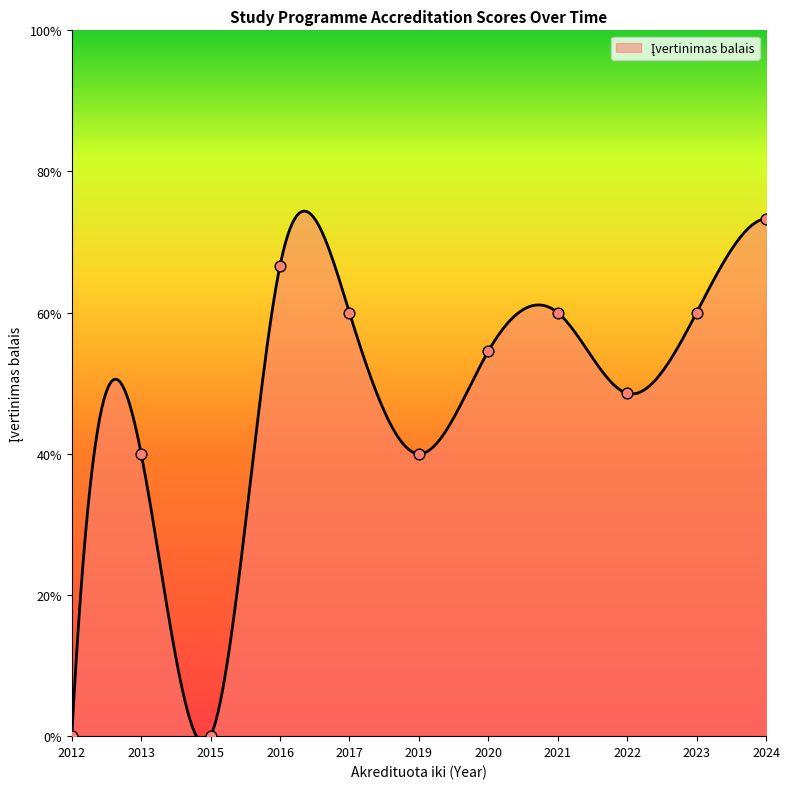

Which has a higher value, 2024 or 2020?

2024